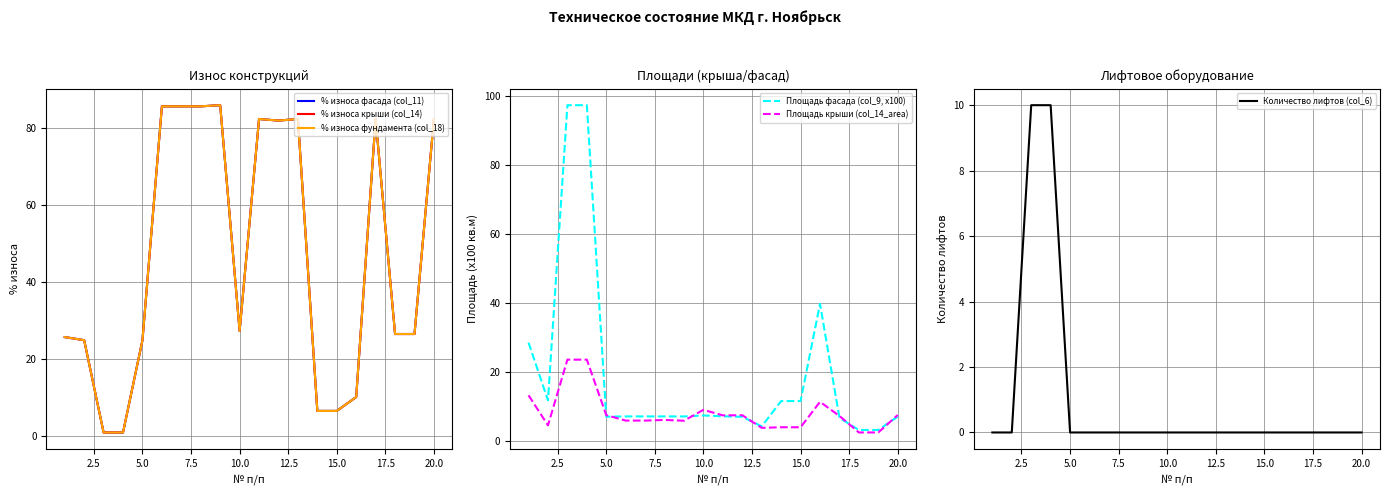

The value of Площадь крыши (col_14_area) at 5.0 is 7.4. True or false?

True